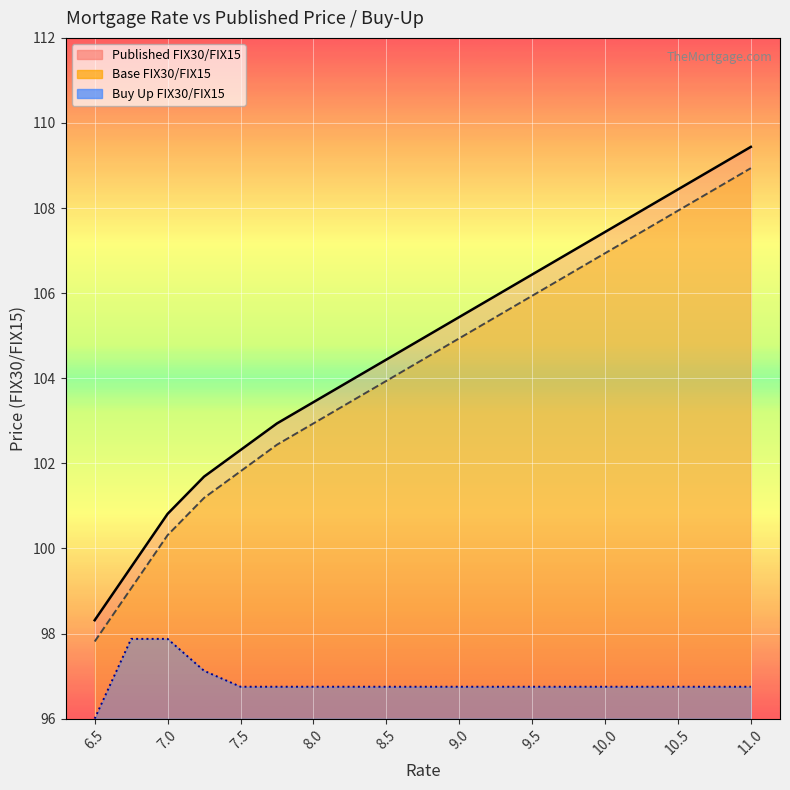

Reading right to left, extract all data points from this chart.

Published FIX30/FIX15: 109.4	108.9	108.4	107.9	107.4	106.9	106.4	105.9	105.4	104.9	104.4	103.9	103.4	102.9	102.3	101.7	100.8	99.6	98.3
Base FIX30/FIX15: 108.9	108.4	107.9	107.4	106.9	106.4	105.9	105.4	104.9	104.4	103.9	103.4	102.9	102.4	101.8	101.2	100.3	99.1	97.8
Buy Up FIX30/FIX15: 96.8	96.8	96.8	96.8	96.8	96.8	96.8	96.8	96.8	96.8	96.8	96.8	96.8	96.8	96.8	97.1	97.9	97.9	96.0